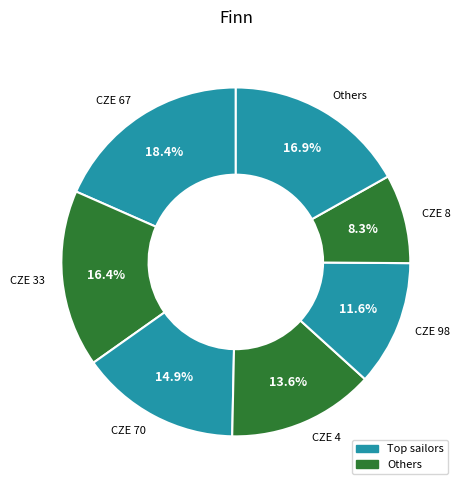

Is there any slice that represents more than half of the pie?

No